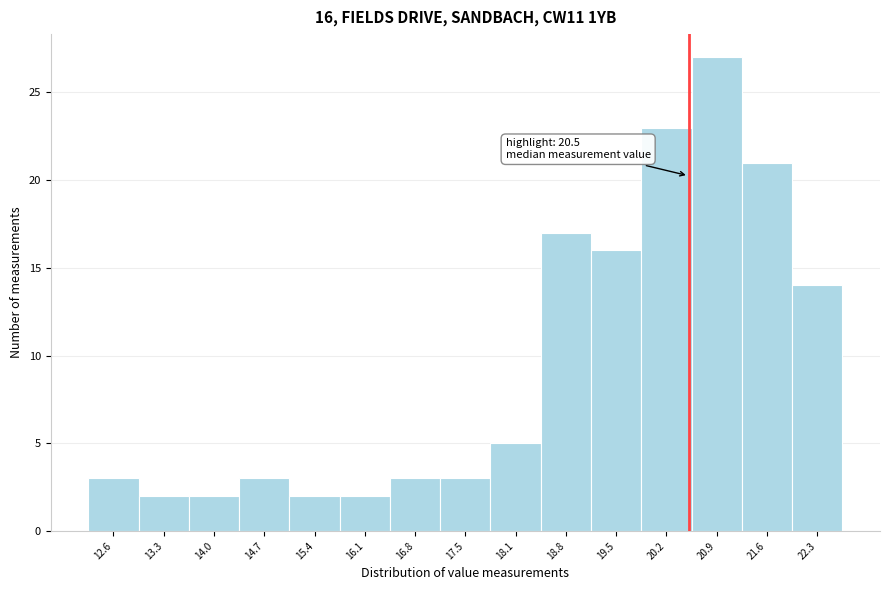

Over which range of the x-axis is the bar tallest?

20.5 to 21.2